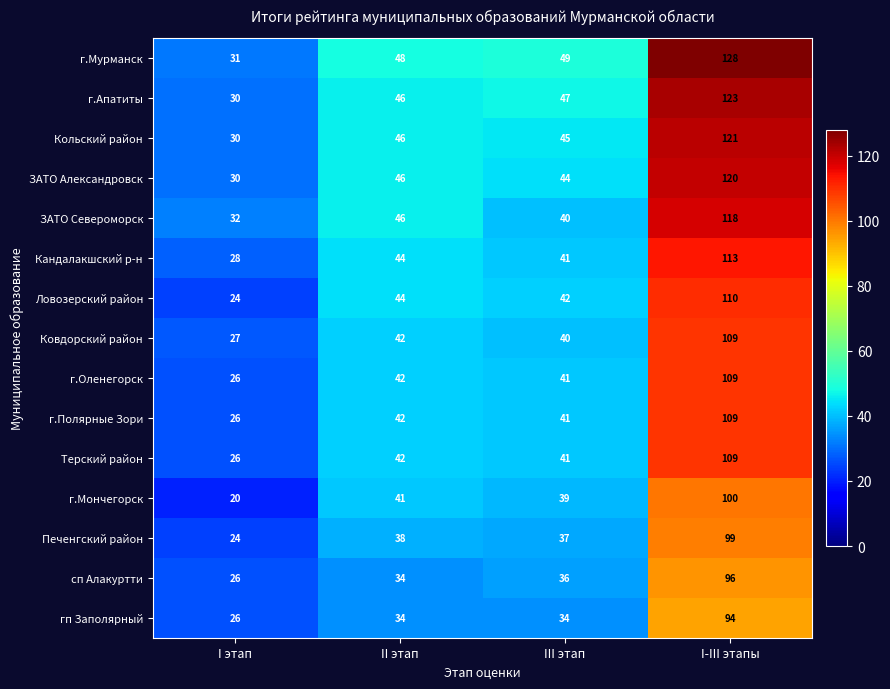

What is the minimum value shown in the chart?

20